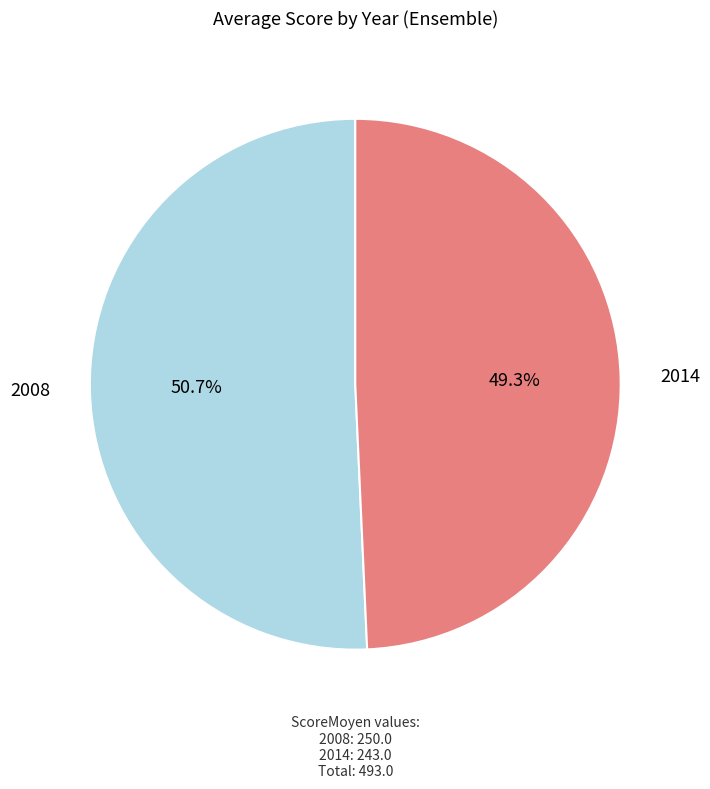

How many segments does this pie chart have?

2